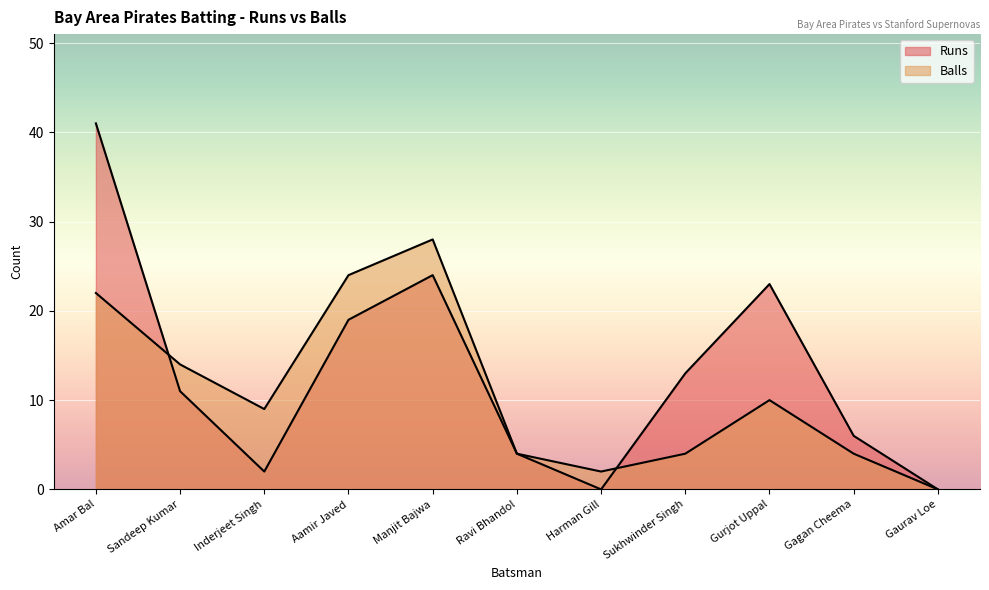

Which series has the largest total across all categories?

Runs